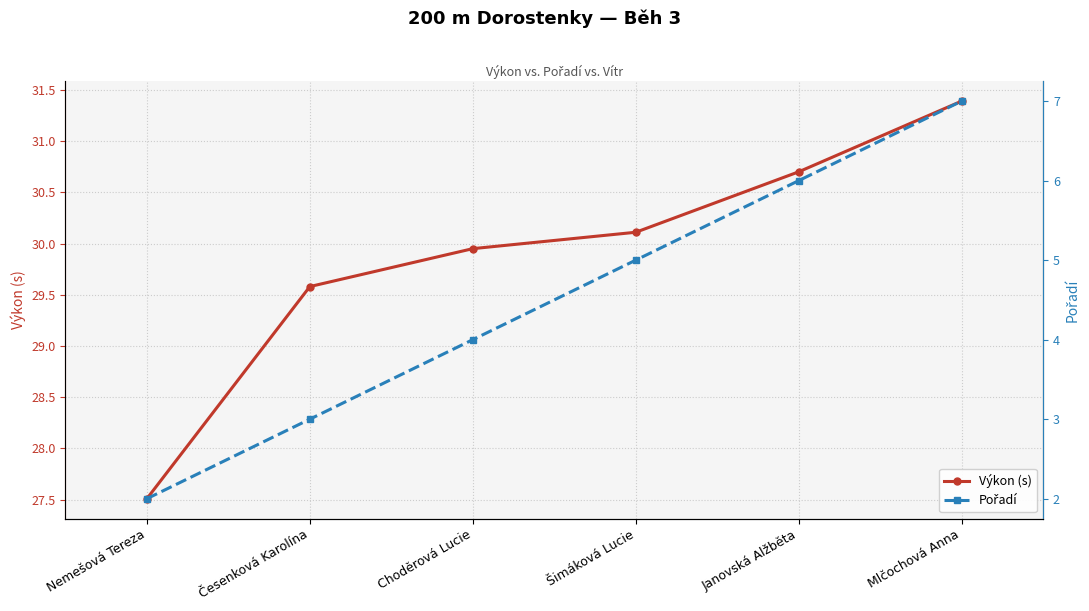

What is the highest value of the Pořadí series?

7.0